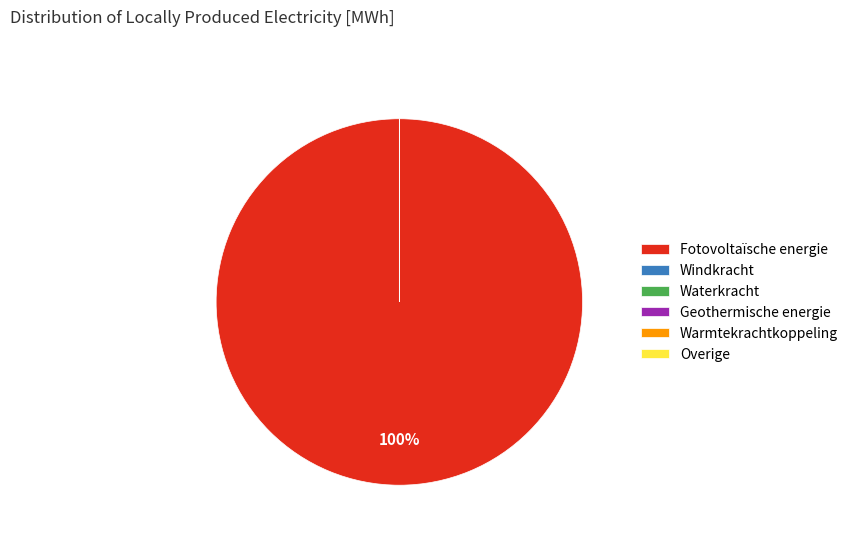

To the nearest percent, what is the combined percentage of Fotovoltaïsche energie and Overige?

100%